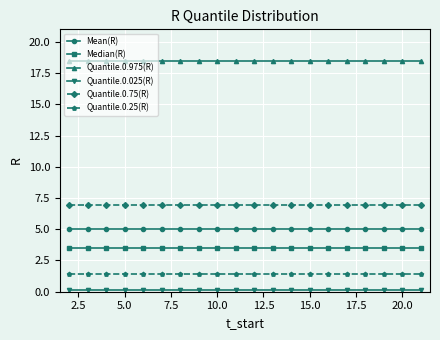

What is the value of the Mean(R) point at the 20th from the left?

5.0